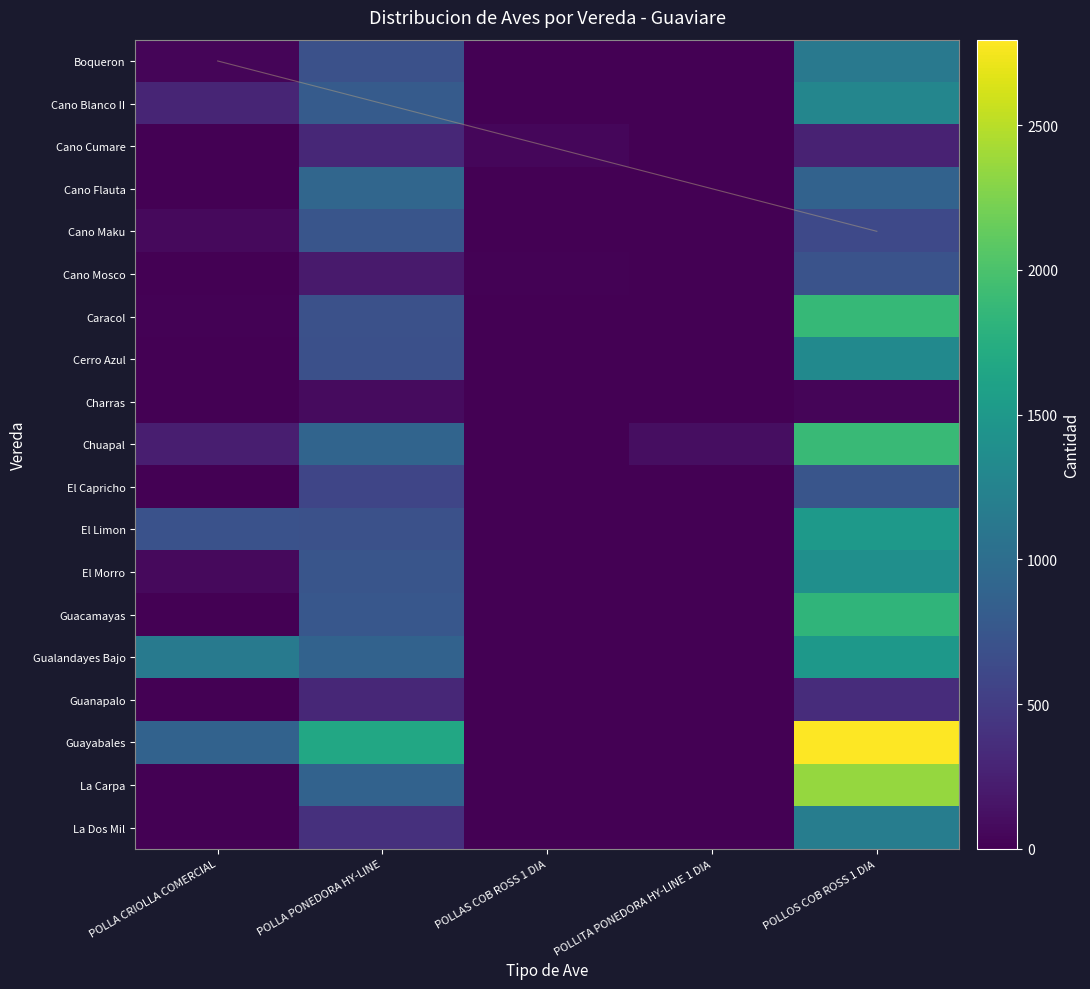

The Cano Mosco series shows 161 at POLLOS COB ROSS 1 DIA. True or false?

False